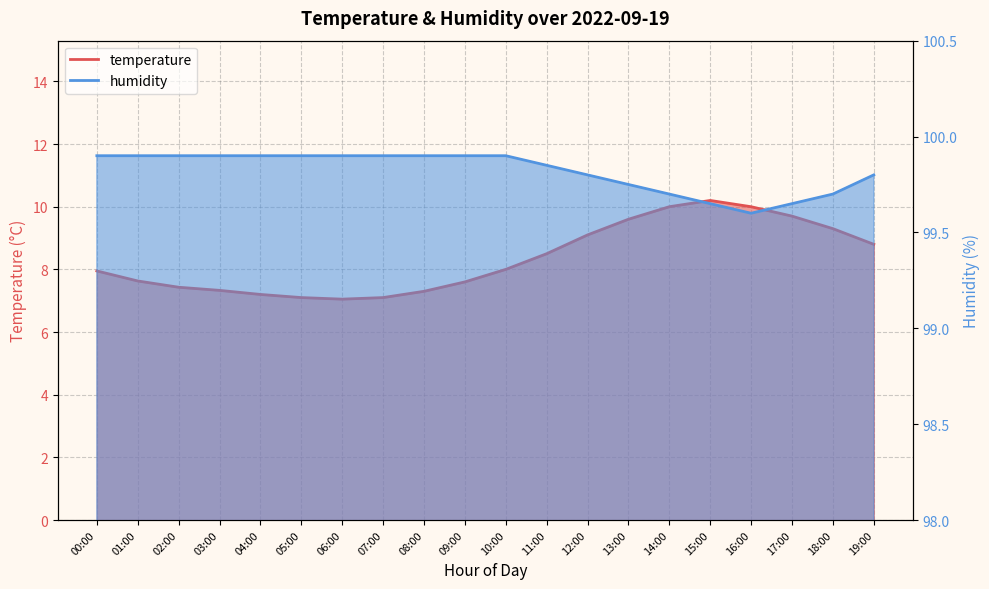

Which category has the lowest value across all series?

06:00